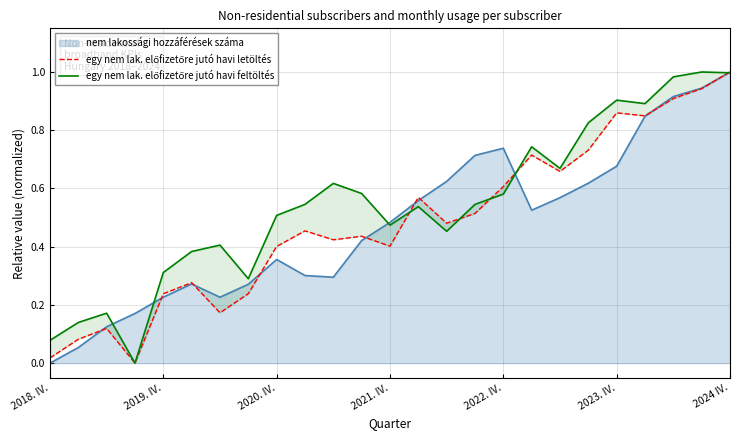

What is the highest value of the nem lakossági hozzáférések száma series?

1.0